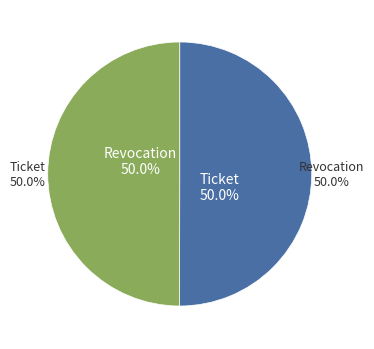

True or false: Revocation accounts for 50% of the total.

True